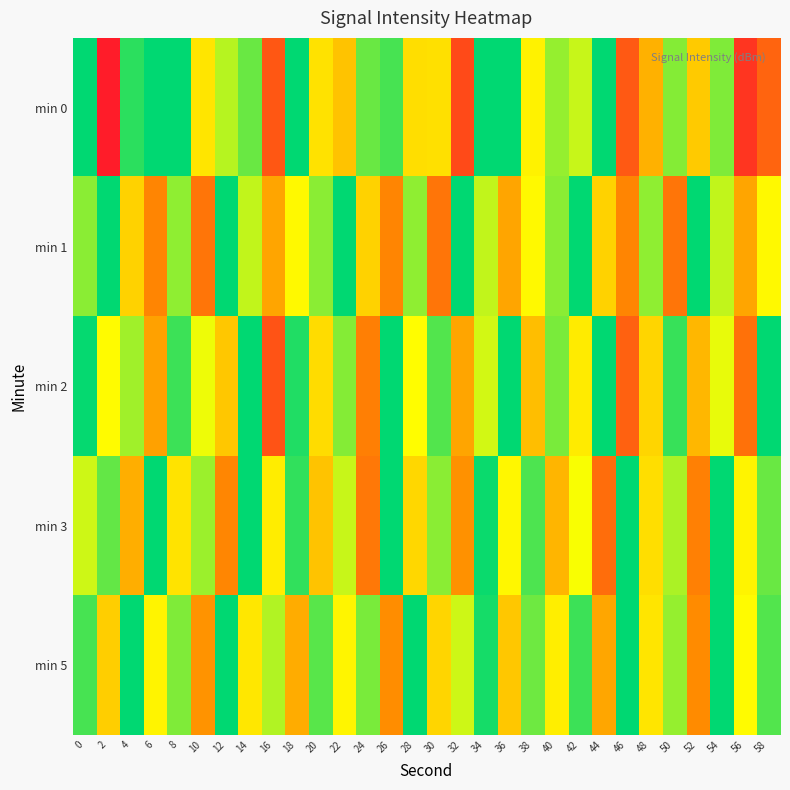

How many distinct data groups are displayed?

5